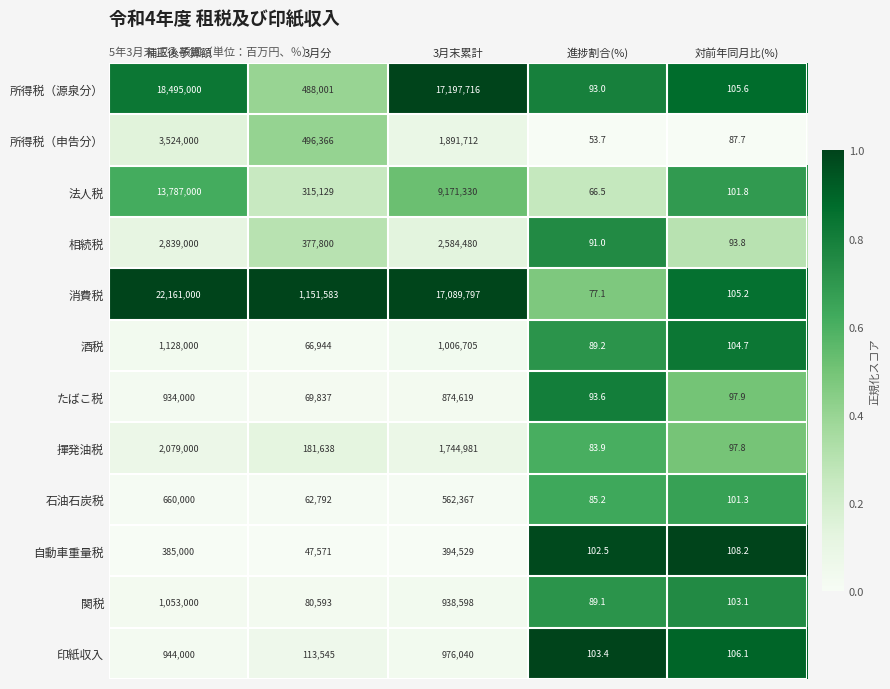

Read the 印紙収入 value at 3月末累計.

976040.0